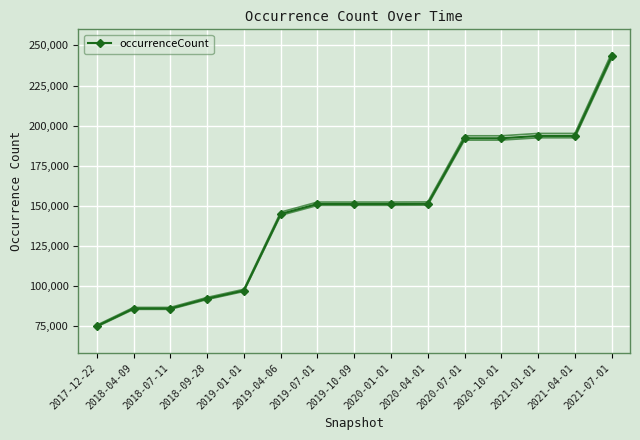

What is the average value?

146804